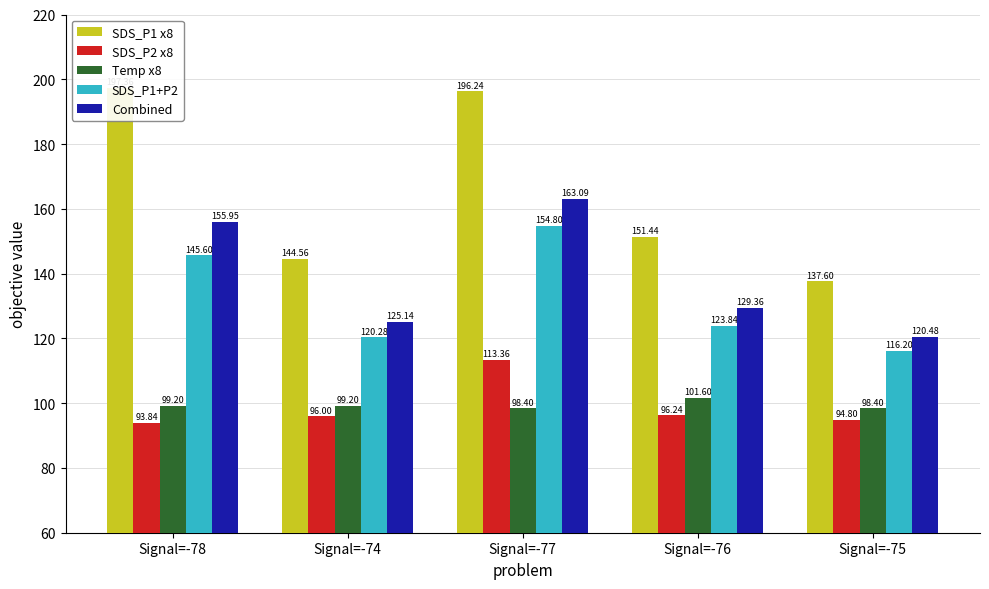

What is the total value across all series at Signal=-78?

692.0